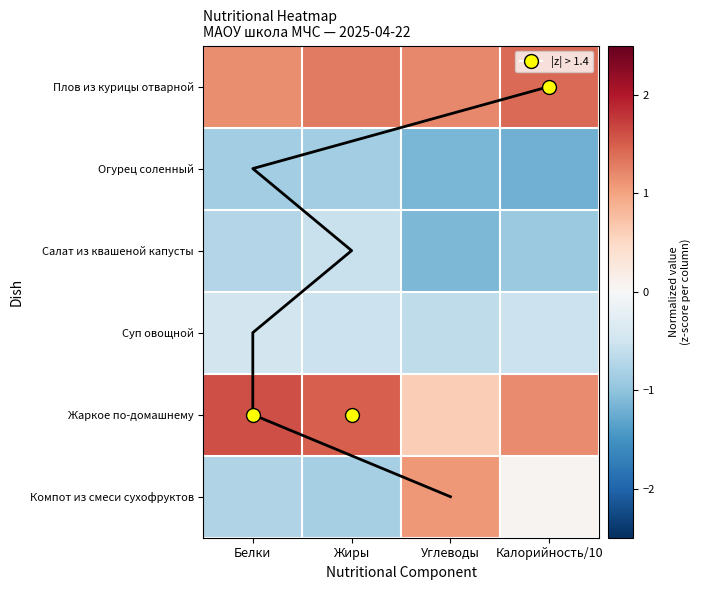

The value of Плов из курицы отварной at Калорийность/10 is 1.4. True or false?

True